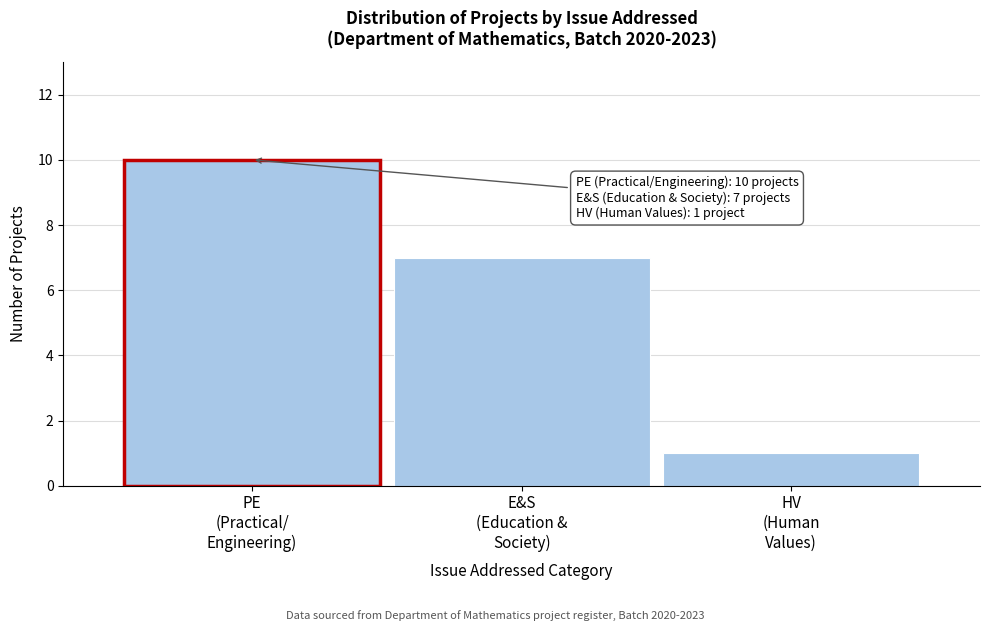

Reading left to right, list all the values displayed in this chart.

10	7	1